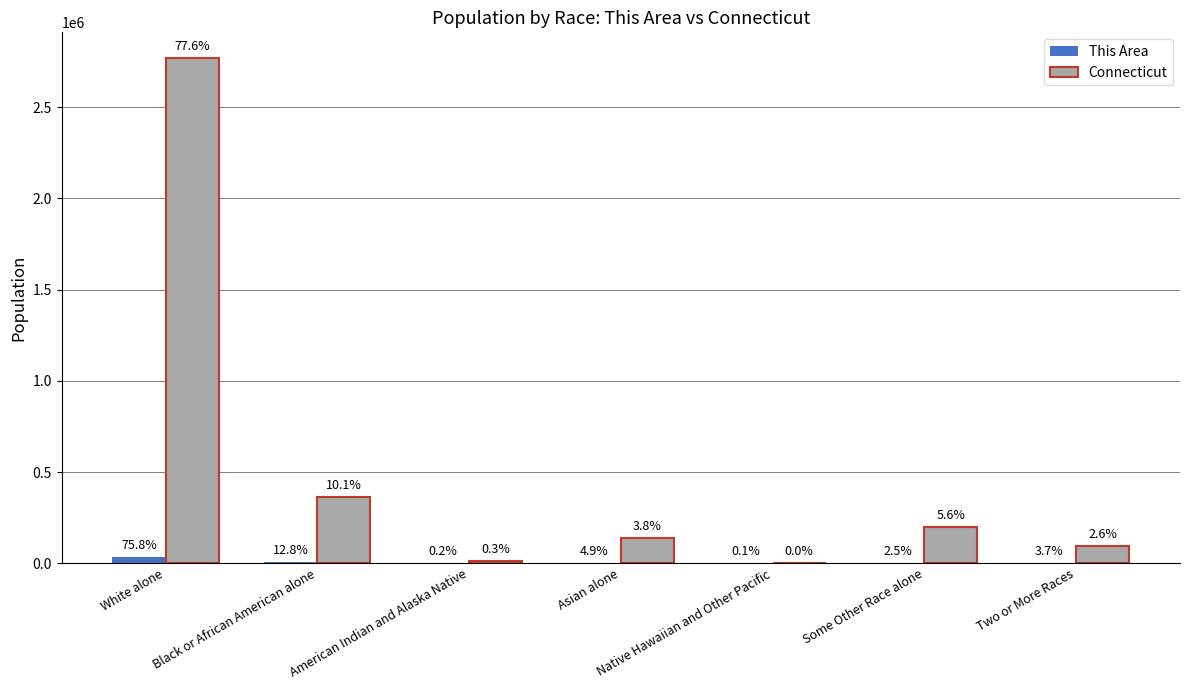

How many groups of bars are there?

7